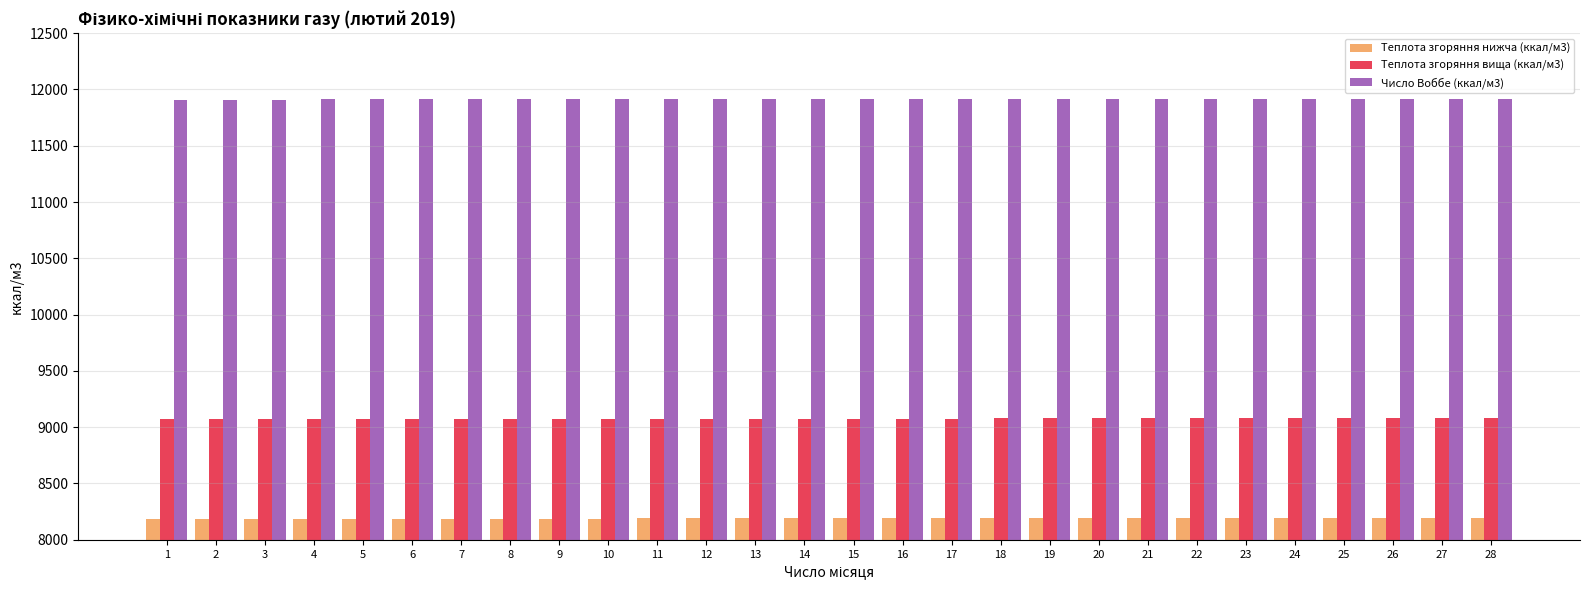

Is the value of Теплота згоряння нижча (ккал/м3) at 6 greater than the value of Число Воббе (ккал/м3) at 8?

No